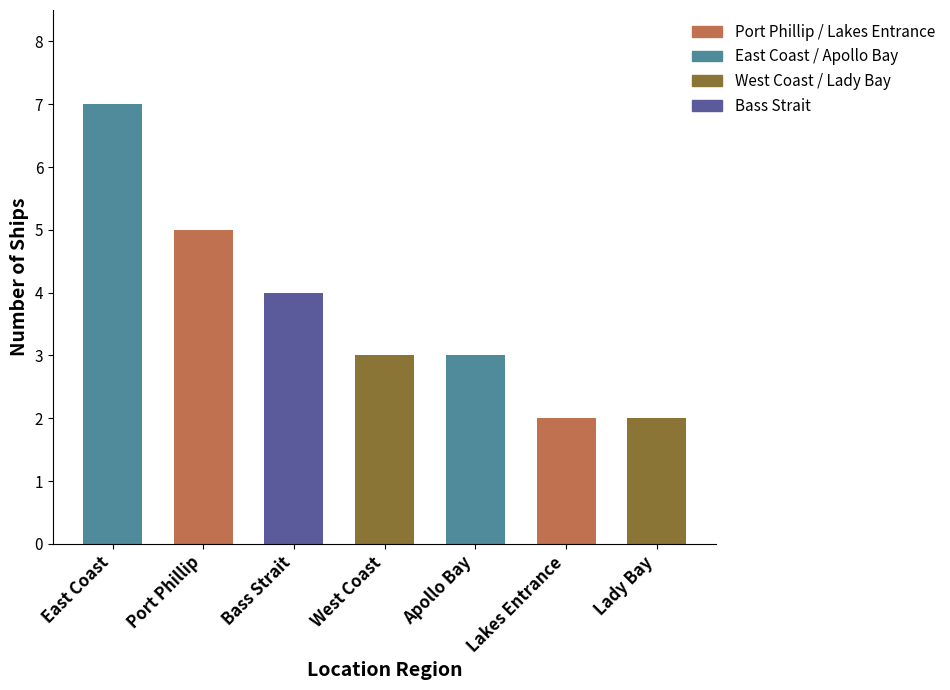

What is the label of the 7th bar from the left?

Lady Bay